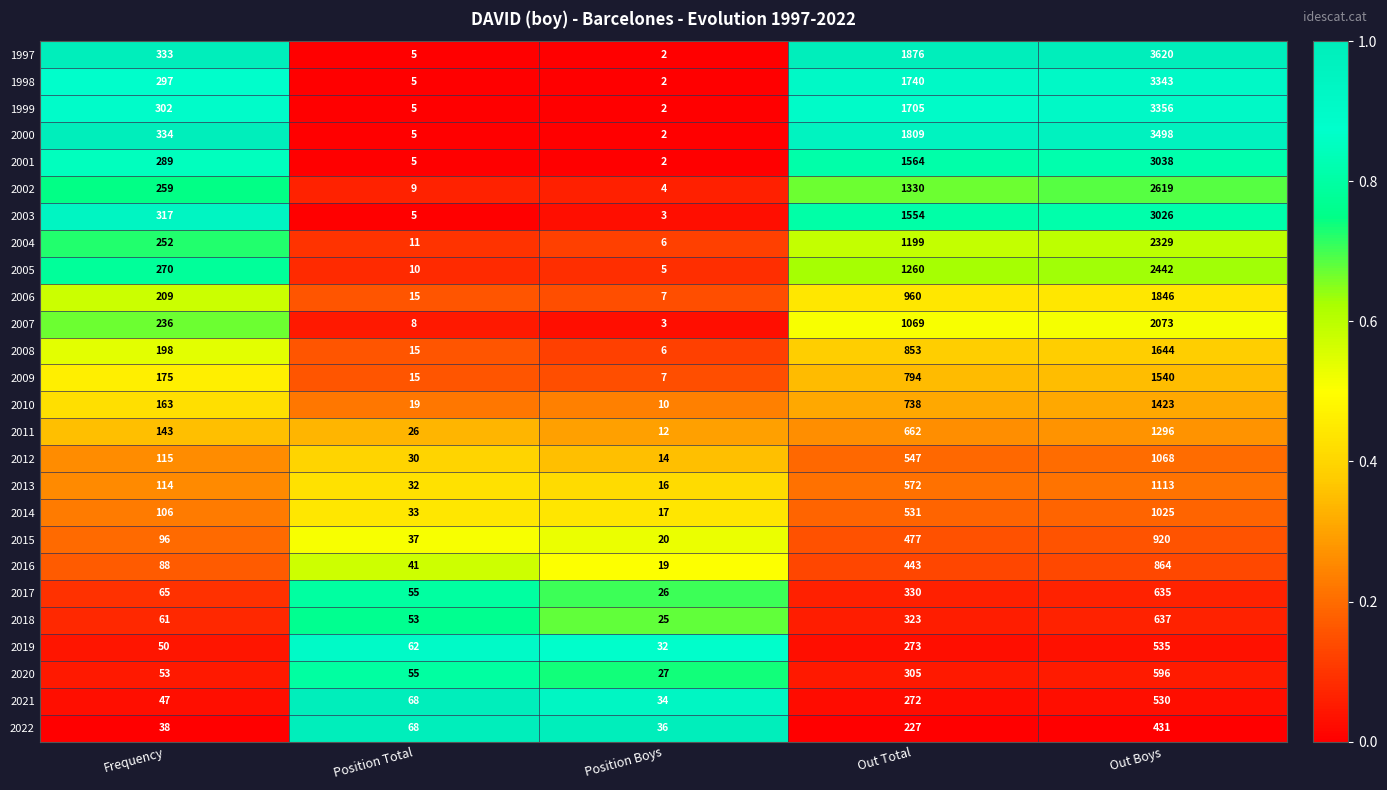

How many categories are shown in the chart?

5